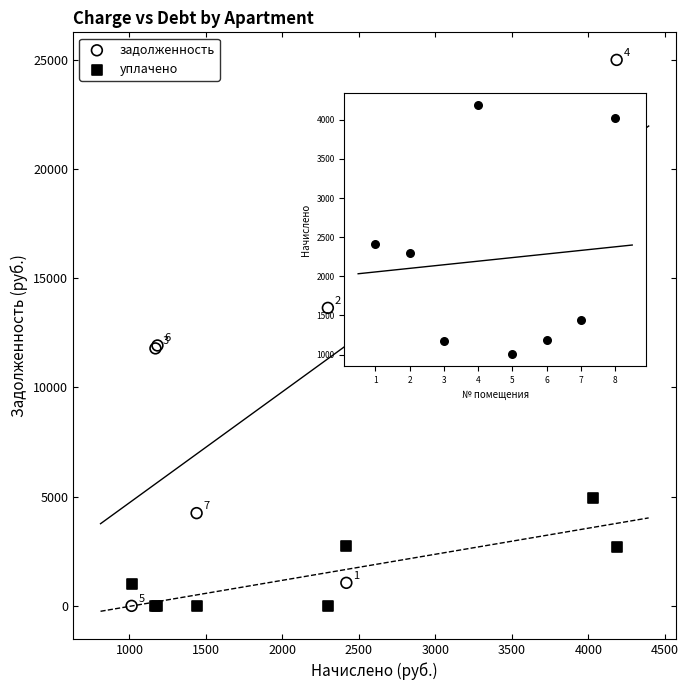

Which series has the widest spread of Y values?

задолженность